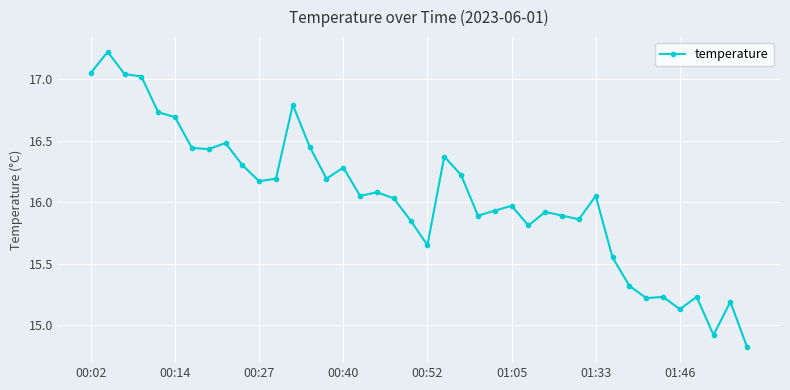

What is the minimum value shown in the chart?

14.8